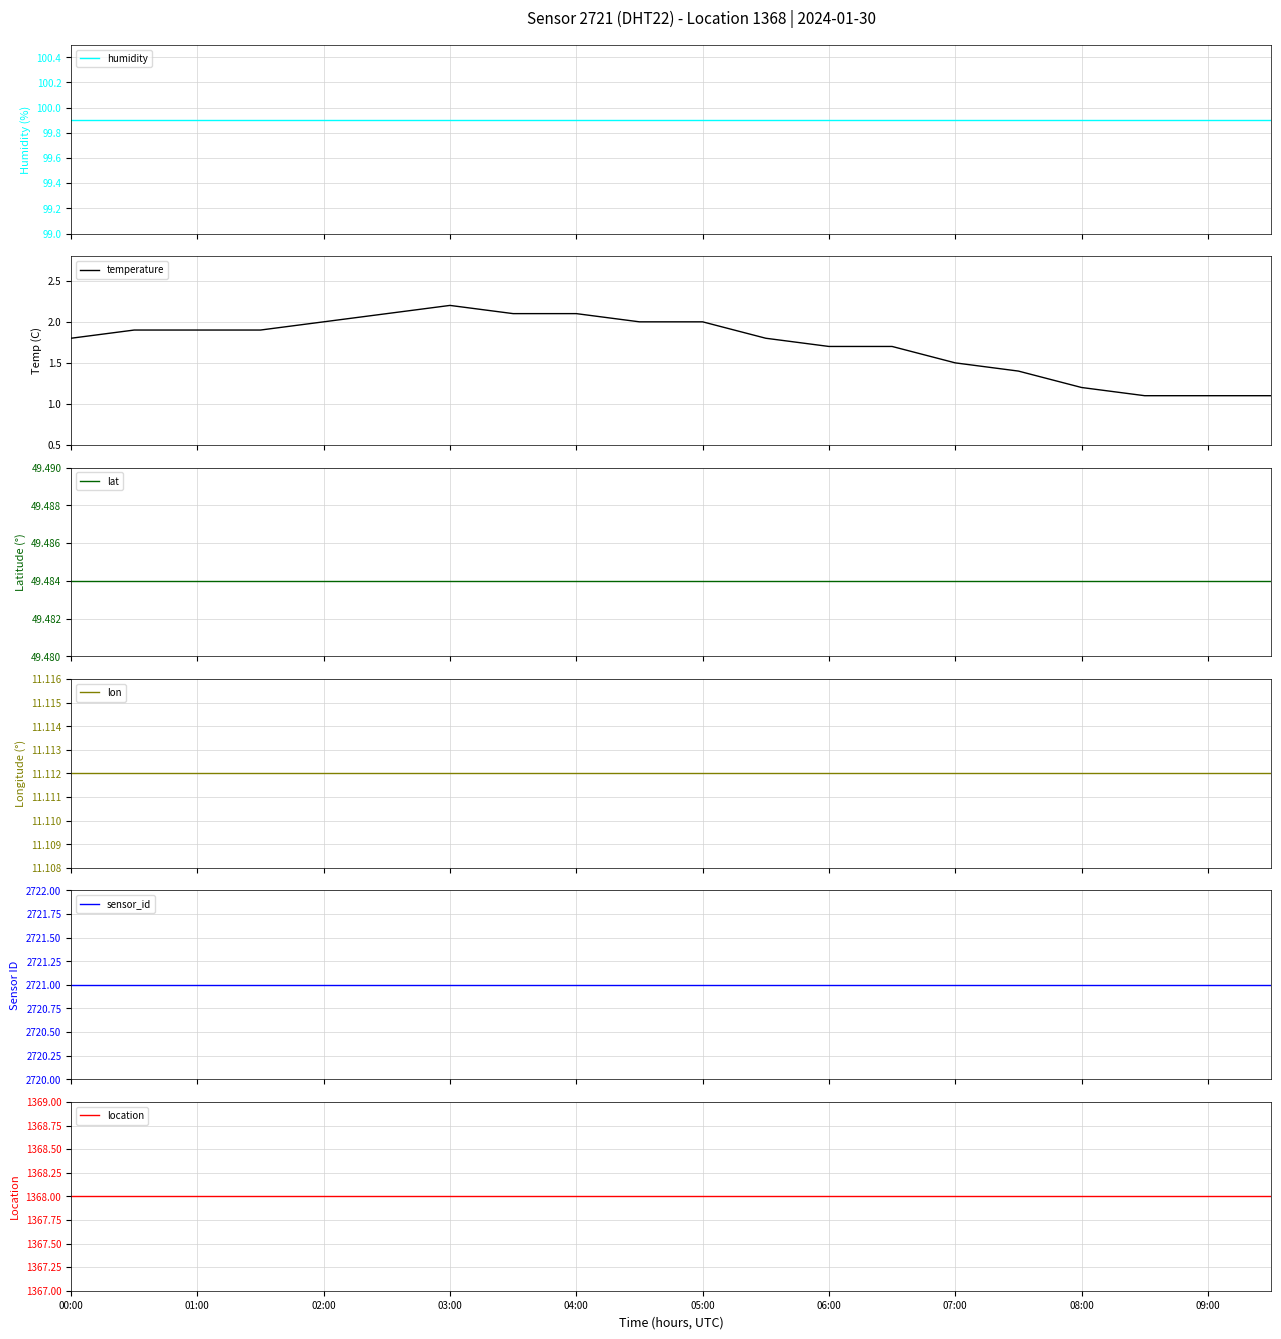

Which label corresponds to the largest value in the chart?

00:00